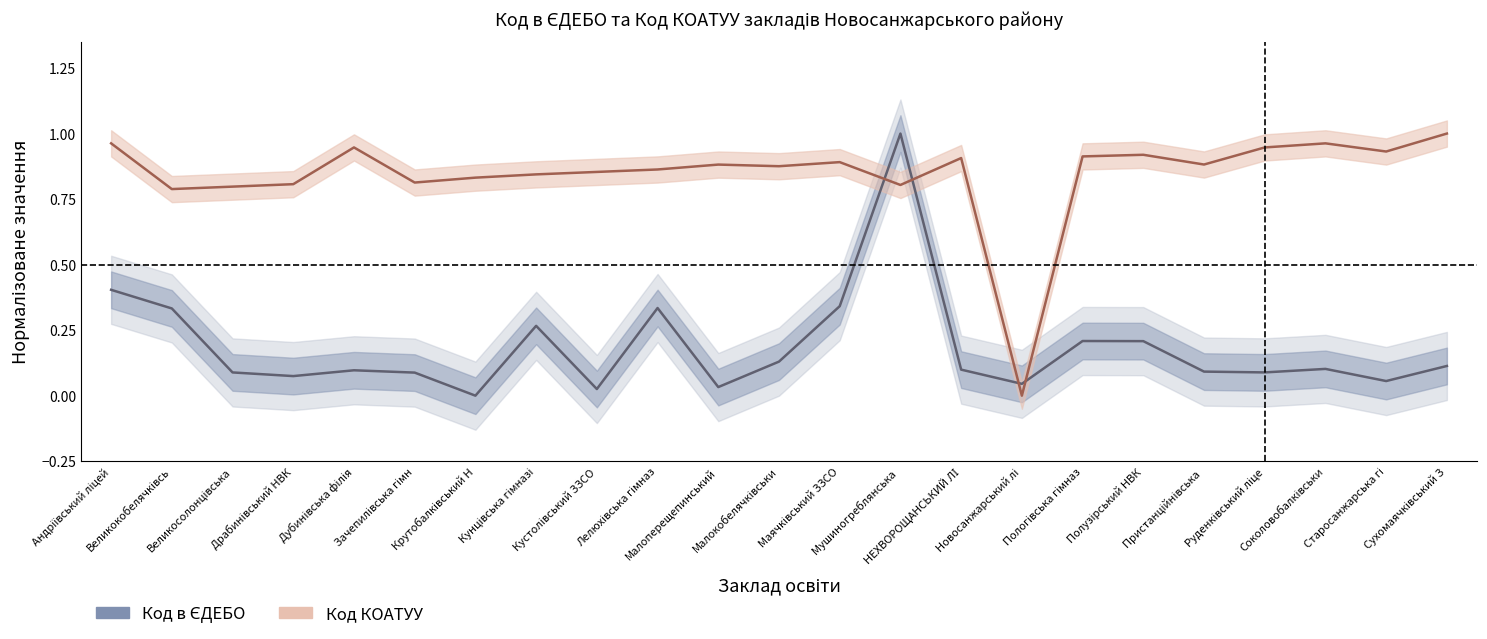

The value of Код КОАТУУ at Мушиногреблянська  is 0.8. True or false?

True